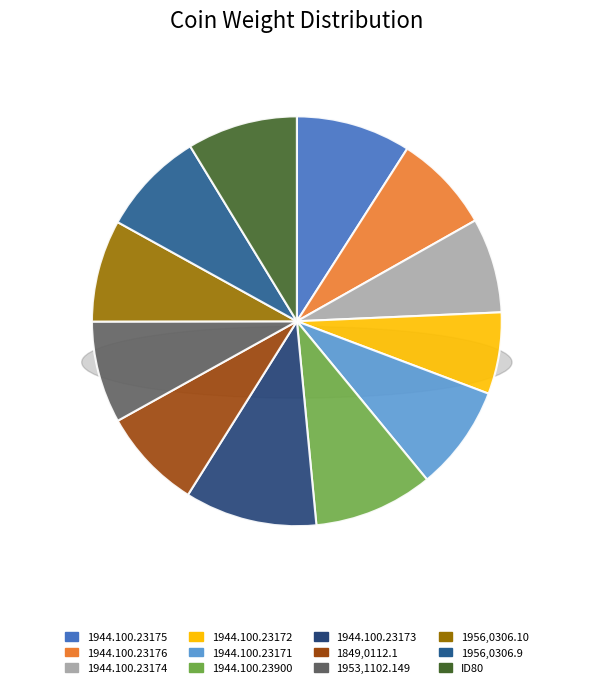

True or false: 1956,0306.10 accounts for 1% of the total.

False